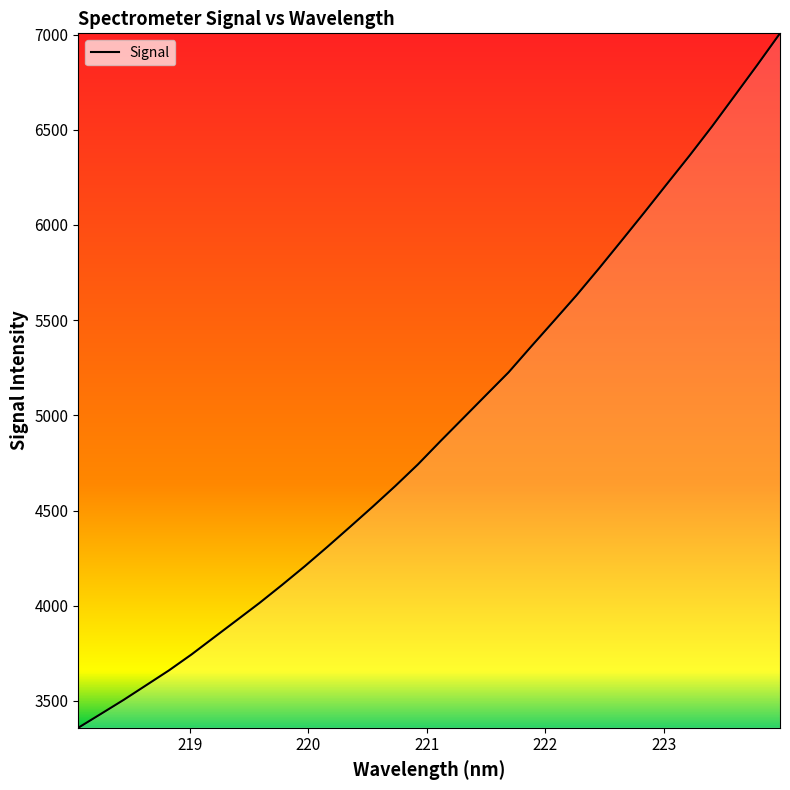

What is the difference between the maximum and minimum values?

3647.6